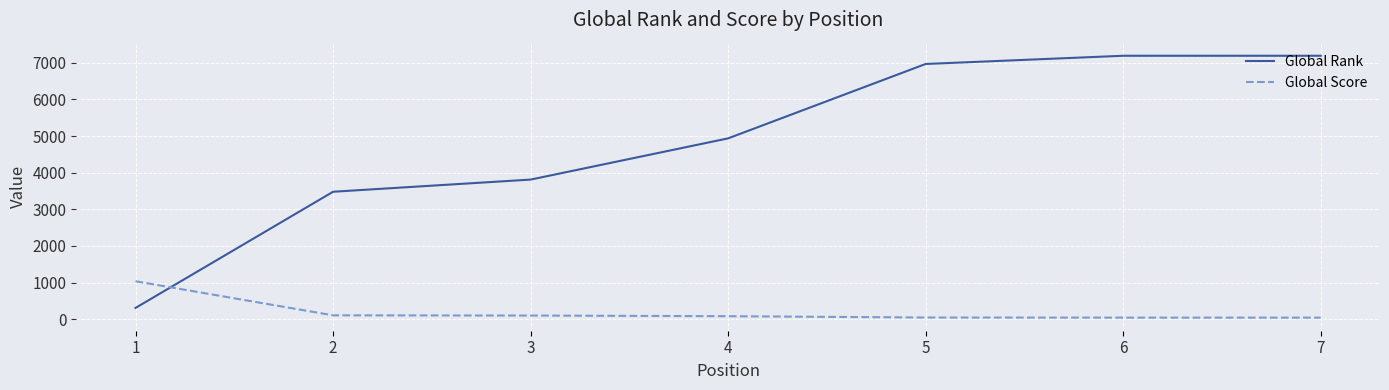

What is the difference between the Global Rank values at 4 and 6?

2254